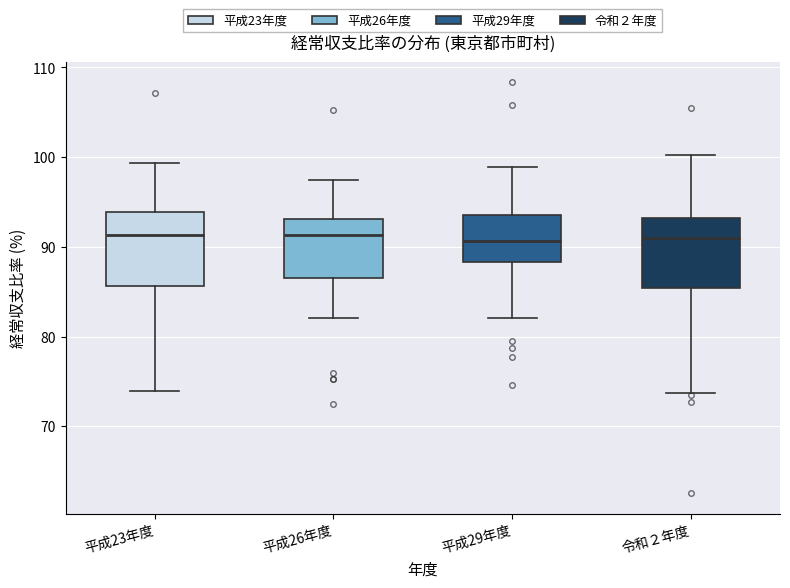

Reading left to right, read every box against the y-axis: the position of its median line, the range the box covers, and the ends of its whiskers. The values are not printed on the chart, so give them approximately, as read against the axis.

平成23年度: median 91, box 86 to 94, whiskers 74 to 99
平成26年度: median 91, box 87 to 93, whiskers 82 to 97
平成29年度: median 91, box 88 to 94, whiskers 82 to 99
令和２年度: median 91, box 85 to 93, whiskers 74 to 100